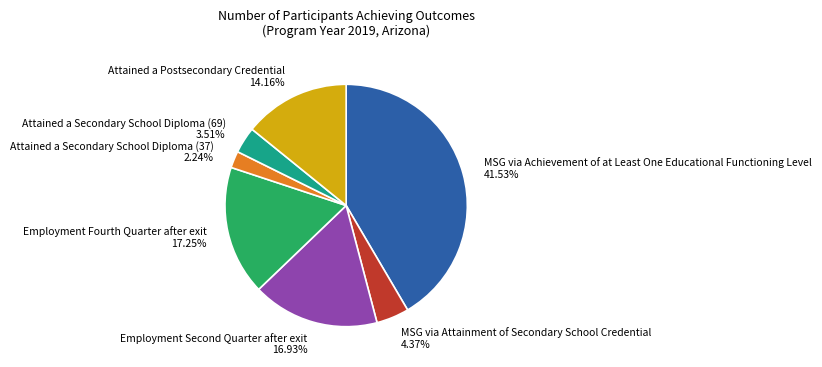

How many slices are in this pie chart?

7